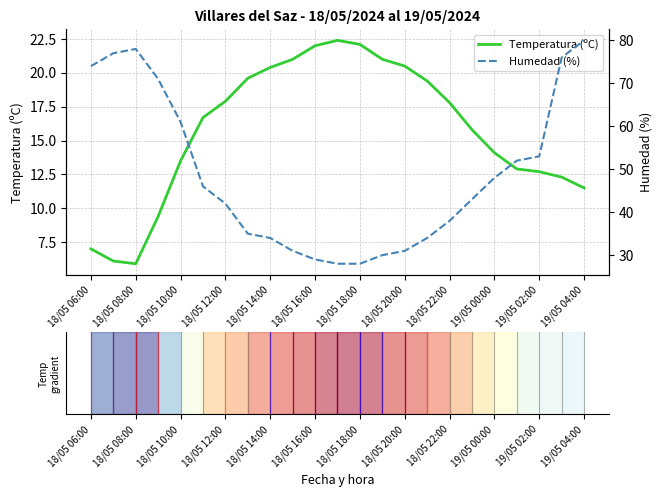

At how many categories does at least one series exceed 46?

10